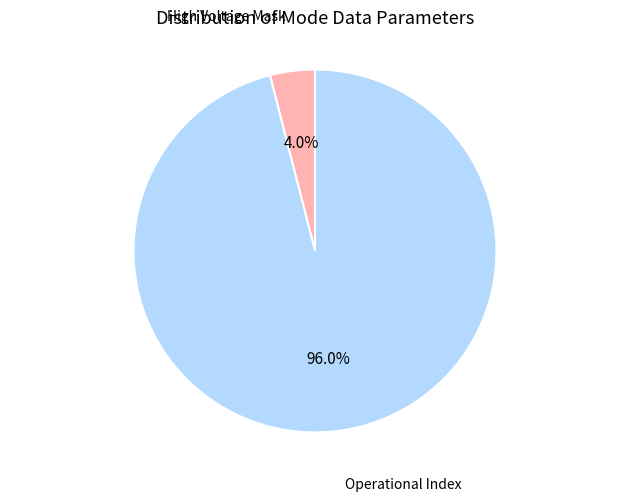

Is it true that High Voltage Mask is 14% of the pie?

False